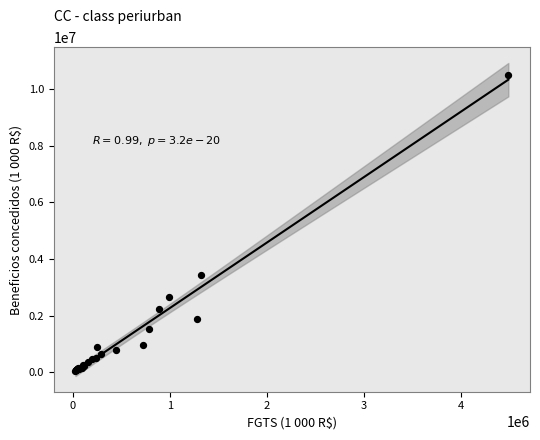

What Y value in the scatter plot is closest to 5270615?

3435824